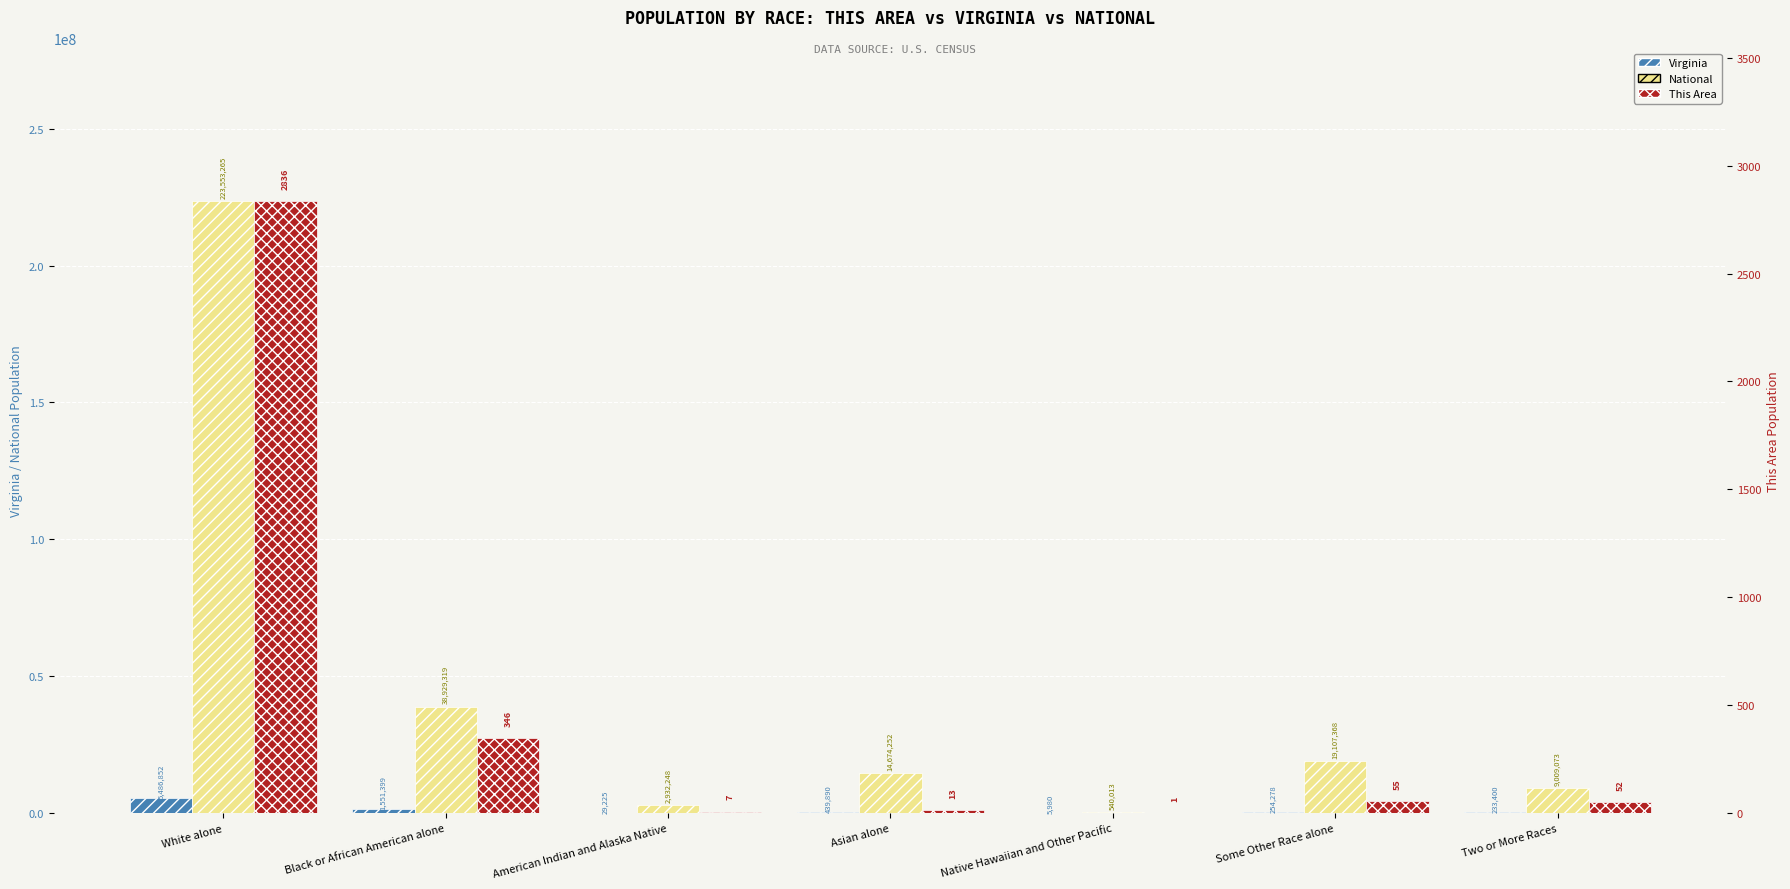

How many data points in This Area are above 52?

3